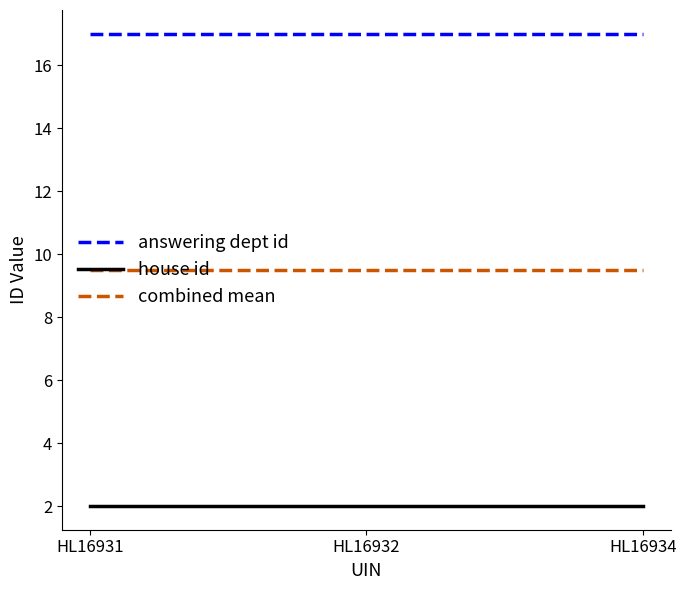

What is the greatest value displayed?

17.0